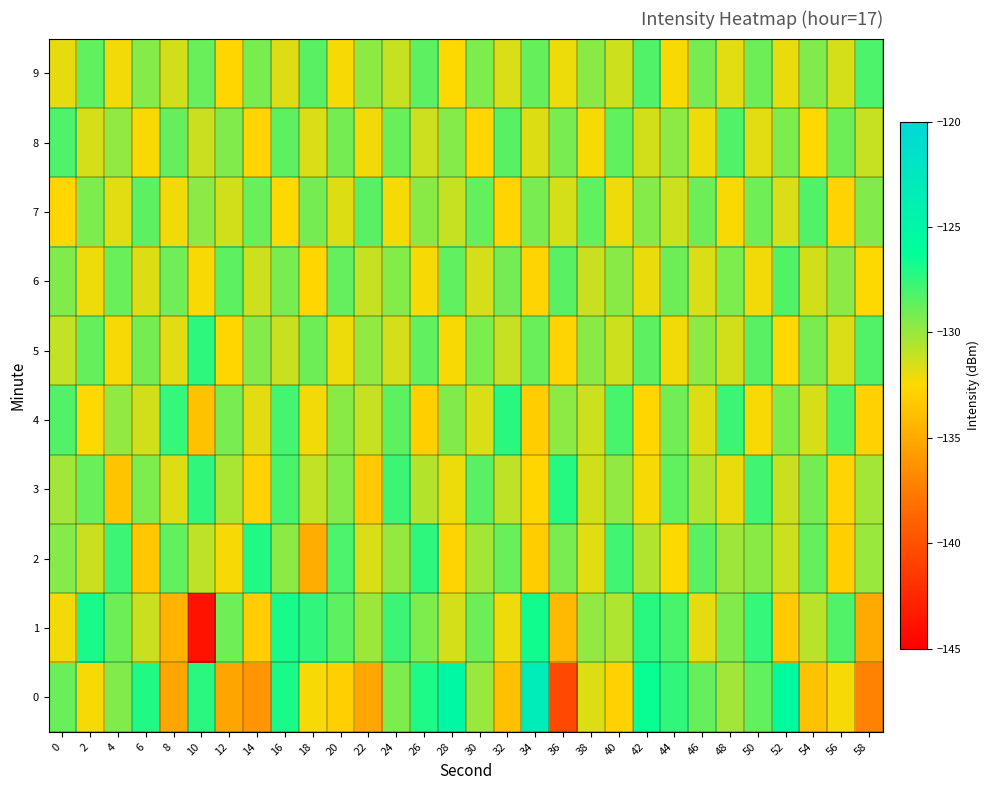

At which category does the chart reach its peak across all series?

34